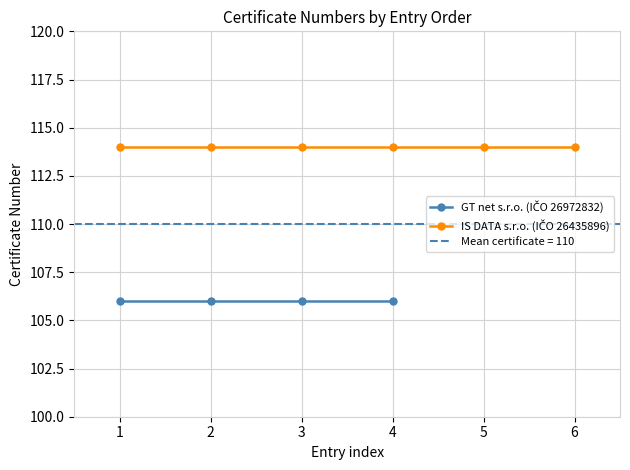

Reading left to right, what are all the values shown in this chart?

106	106	106	106	114	114	114	114	114	114